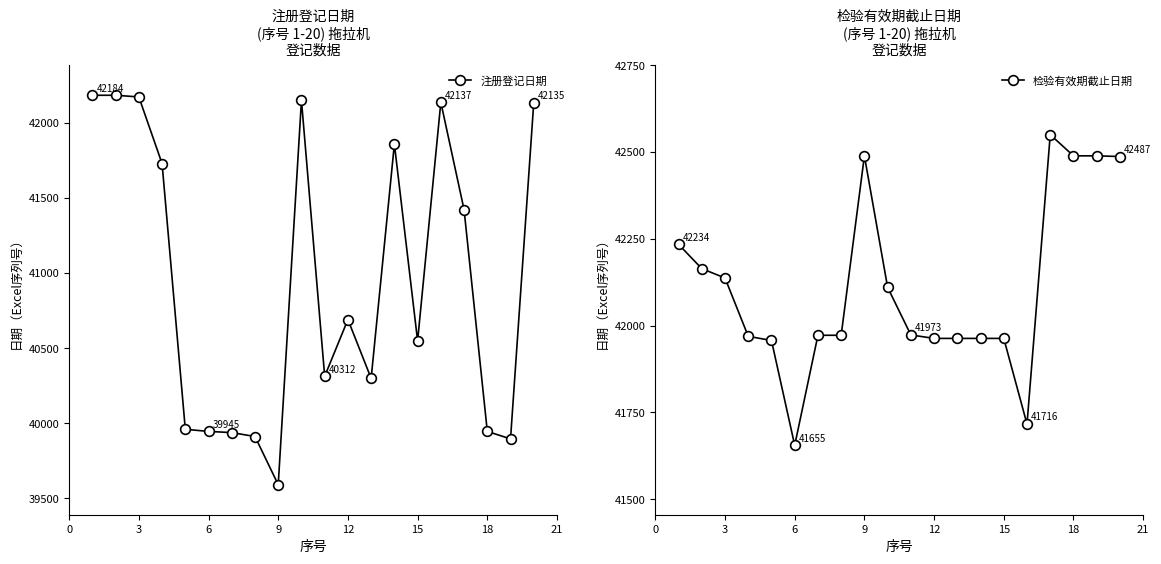

What is the minimum value for 注册登记日期?

39590